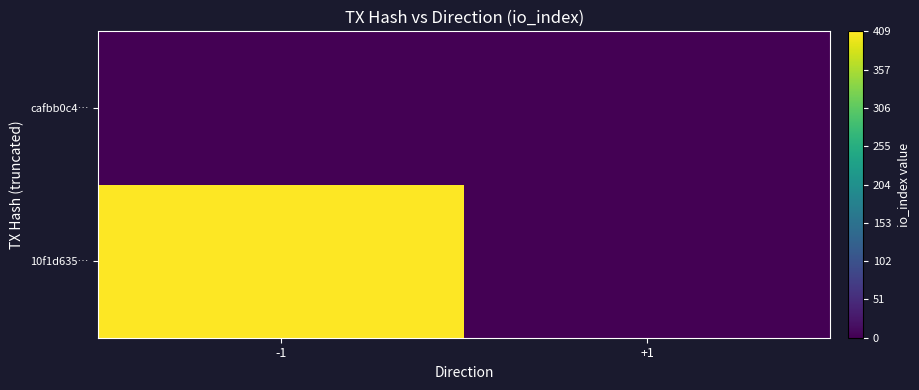

Reading left to right, what are all the values shown in this chart?

10f1d635…: -1=409	+1=0
cafbb0c4…: -1=0	+1=0